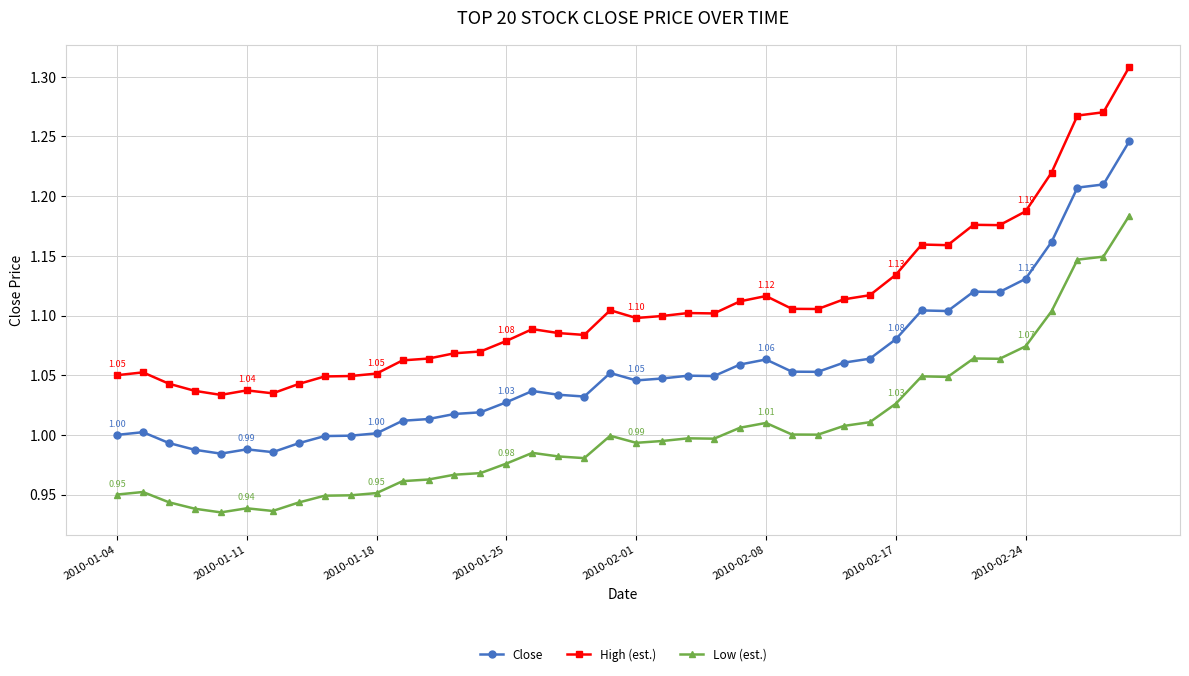

Which series has the largest range (max minus min)?

High (est.)